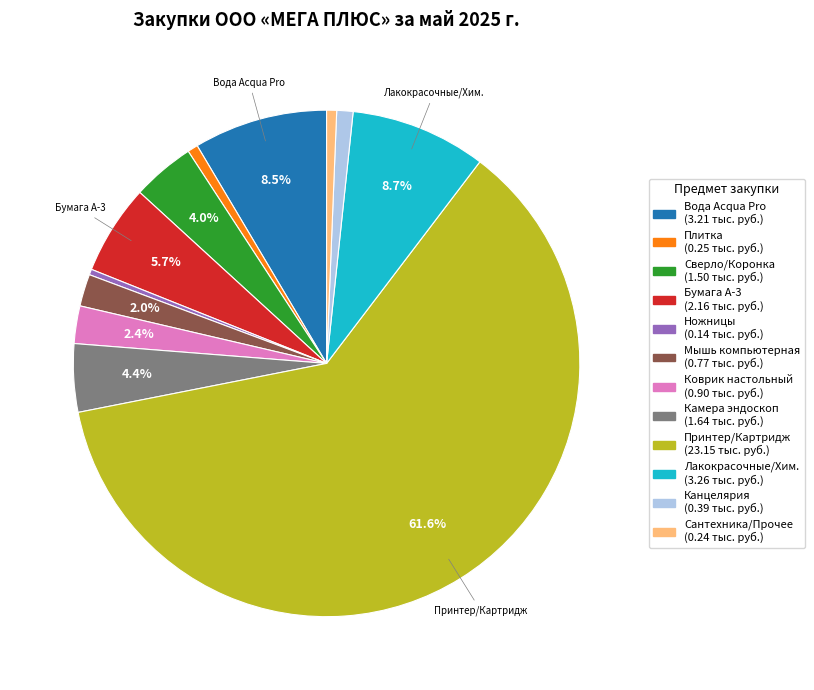

Is there any slice that represents more than half of the pie?

Yes